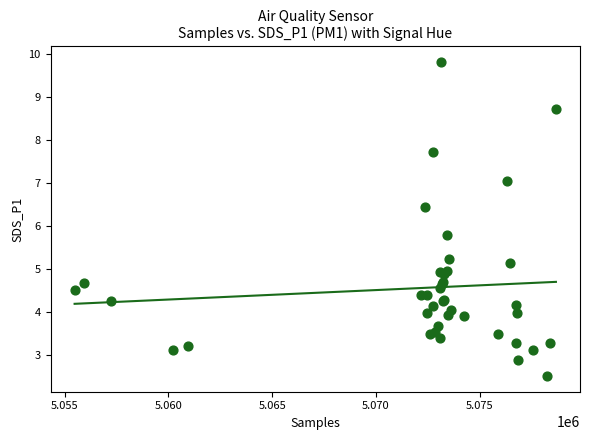

What Y value in the scatter plot is closest to 6?

5.8